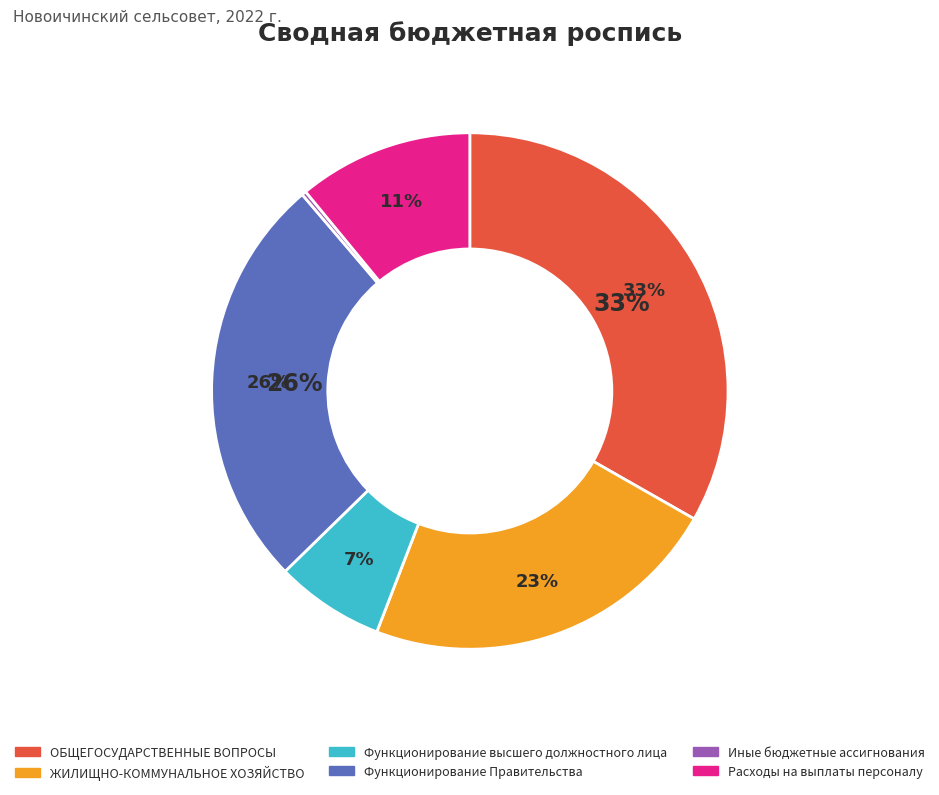

Which slice is the largest?

ОБЩЕГОСУДАРСТВЕННЫЕ ВОПРОСЫ